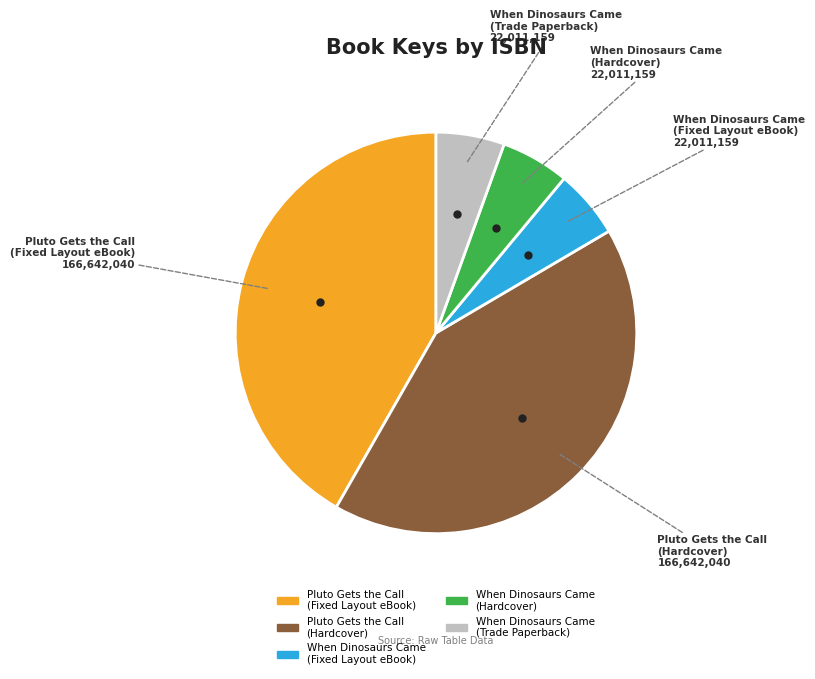

Is the sum of Pluto Gets the Call (Fixed Layout eBook) and When Dinosaurs Came (Trade Paperback) greater than half?

No